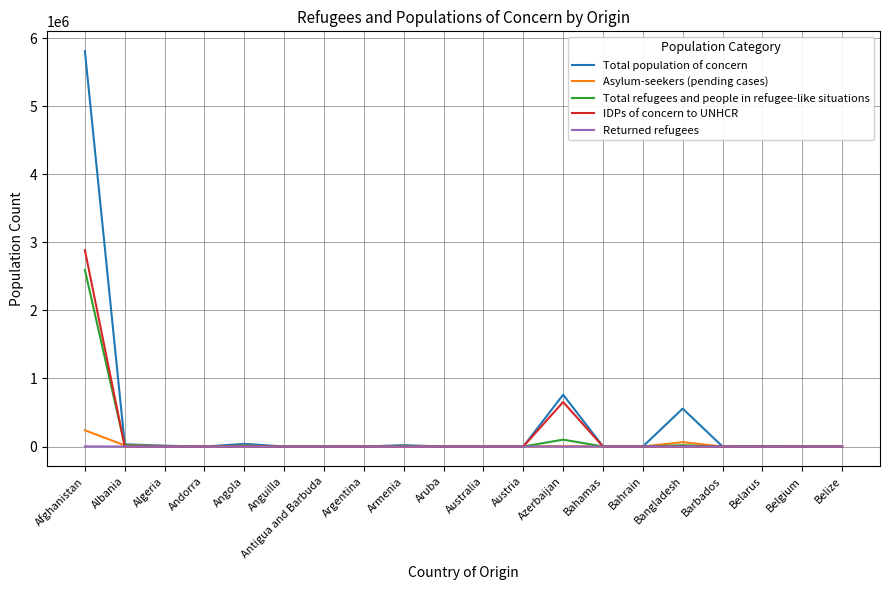

How many series are shown in this chart?

5